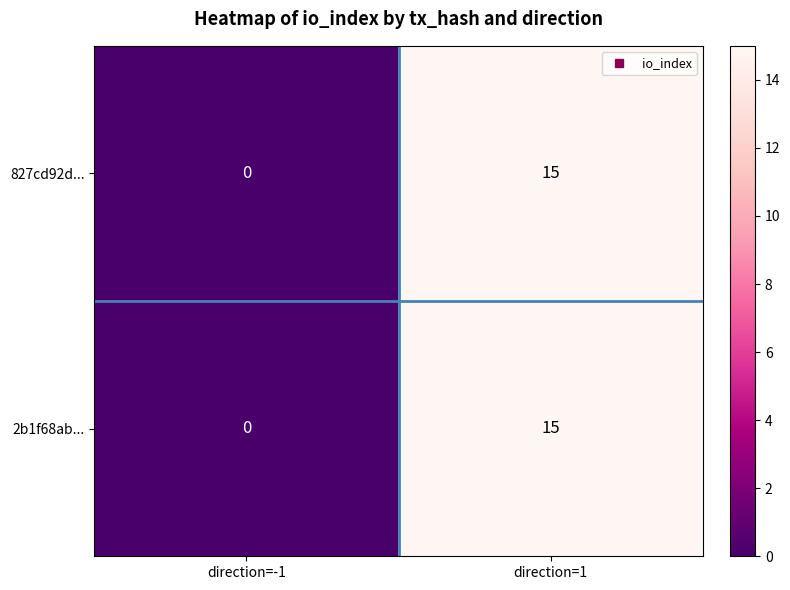

Reading left to right, list all the values displayed in this chart.

827cd92d...: direction=-1=0	direction=1=15
2b1f68ab...: direction=-1=0	direction=1=15